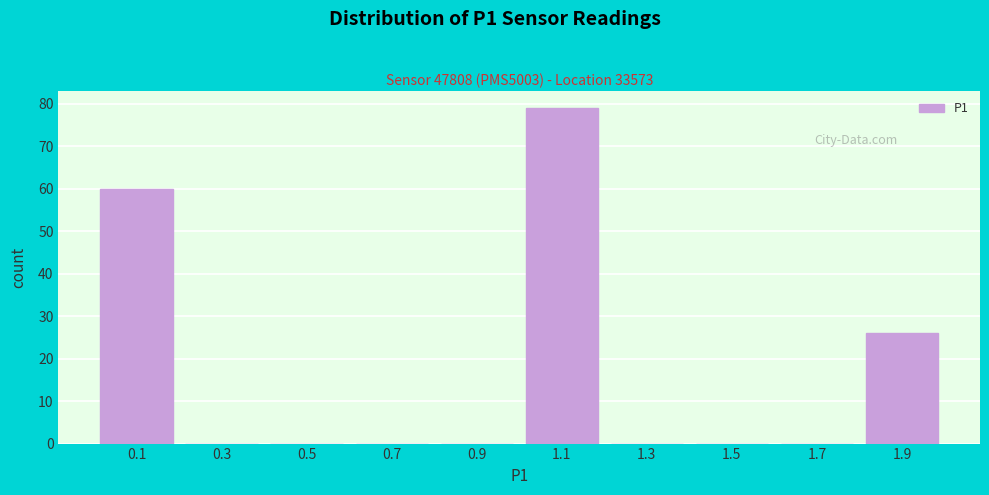

Reading left to right, transcribe this chart: for each bar, give the range it covers on the x-axis and its height. The values are not printed on the chart, so give them approximately, as read against the axis.

0.0 to 0.2: 60
0.2 to 0.4: 0
0.4 to 0.6: 0
0.6 to 0.8: 0
0.8 to 1.0: 0
1.0 to 1.2: 79
1.2 to 1.4: 0
1.4 to 1.6: 0
1.6 to 1.8: 0
1.8 to 2.0: 26